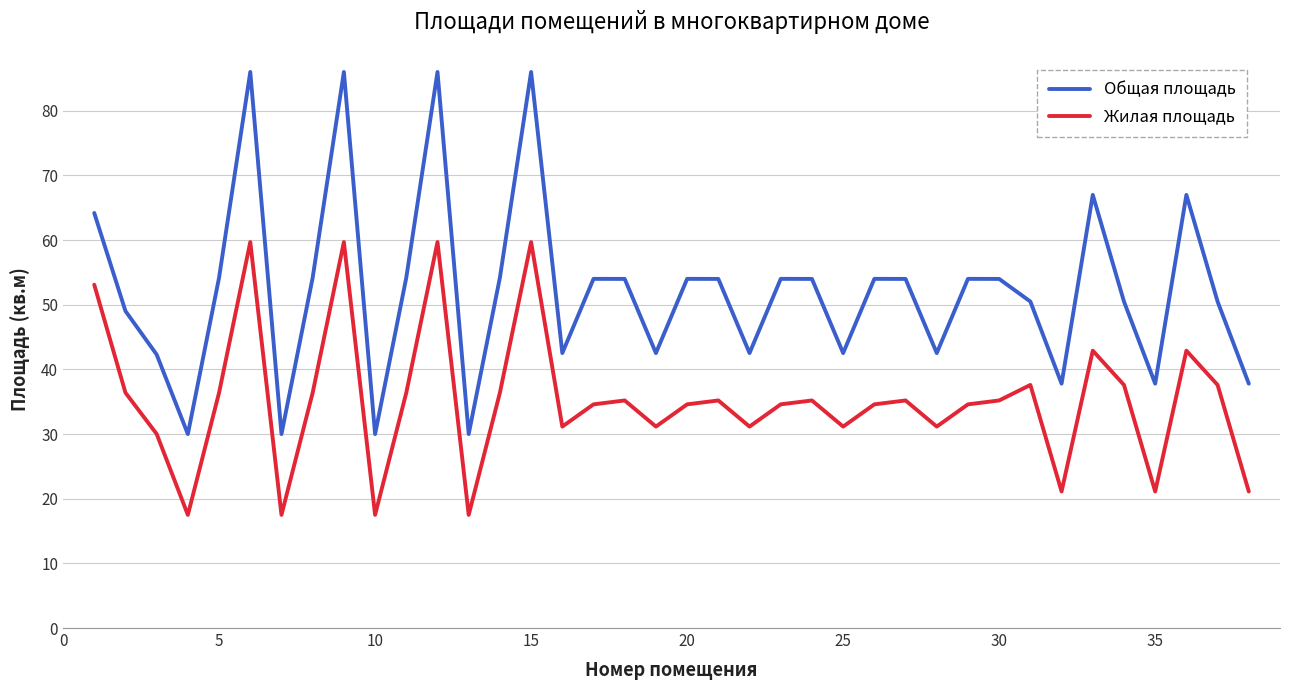

True or false: Общая площадь and Жилая площадь intersect in this chart.

False